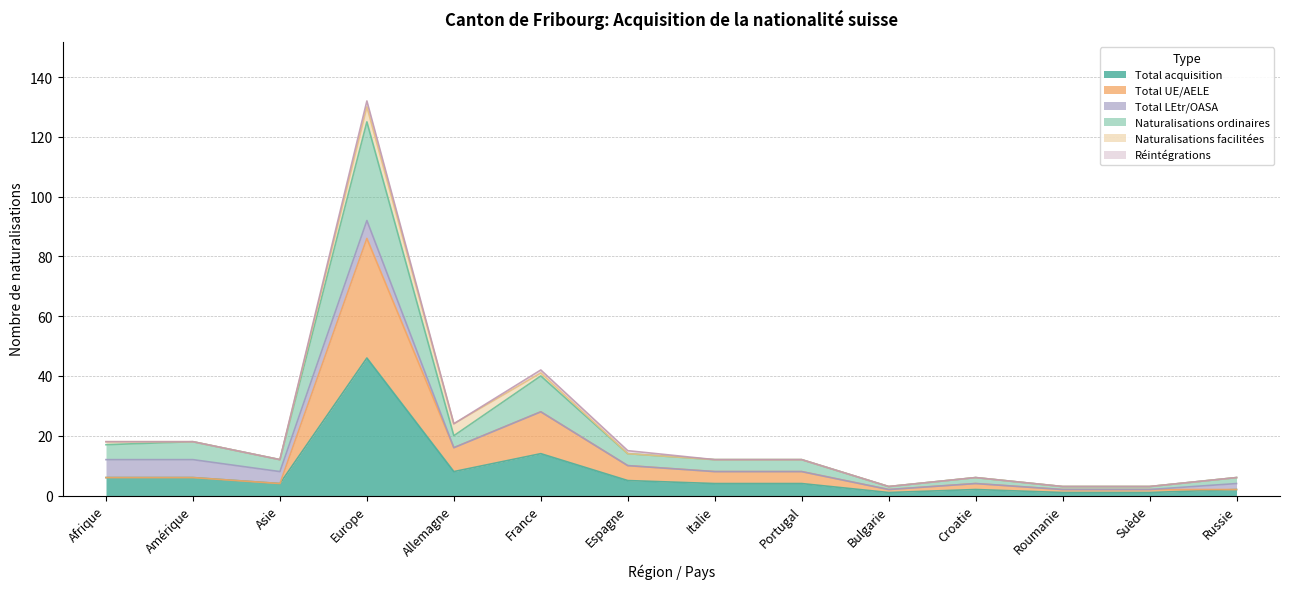

What is the approximate value of Total acquisition at Amérique?

6